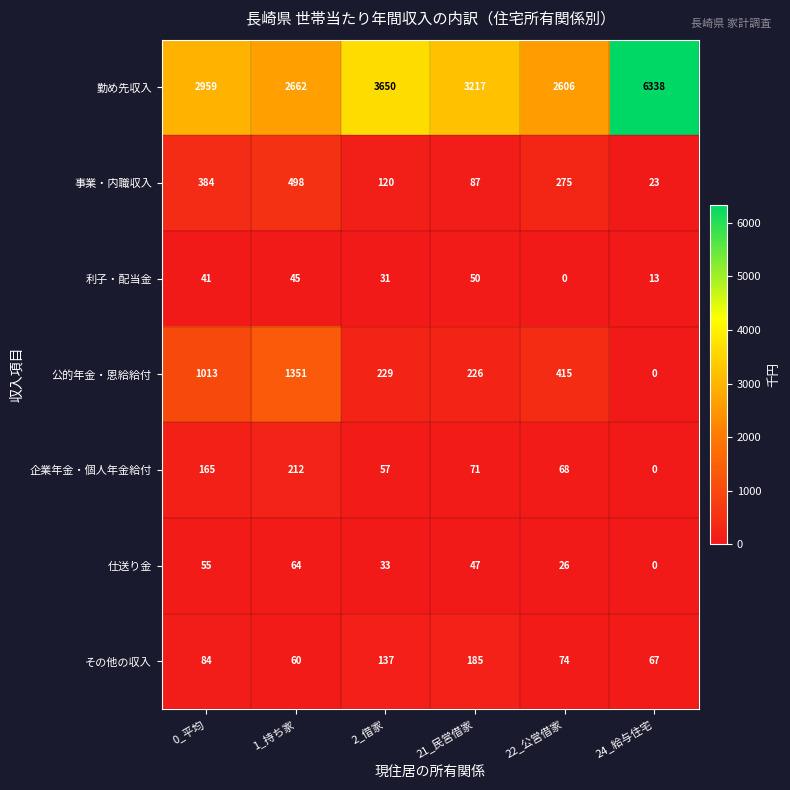

Rank the series by their maximum value, from highest to lowest.

勤め先収入, 公的年金・恩給給付, 事業・内職収入, 企業年金・個人年金給付, その他の収入, 仕送り金, 利子・配当金